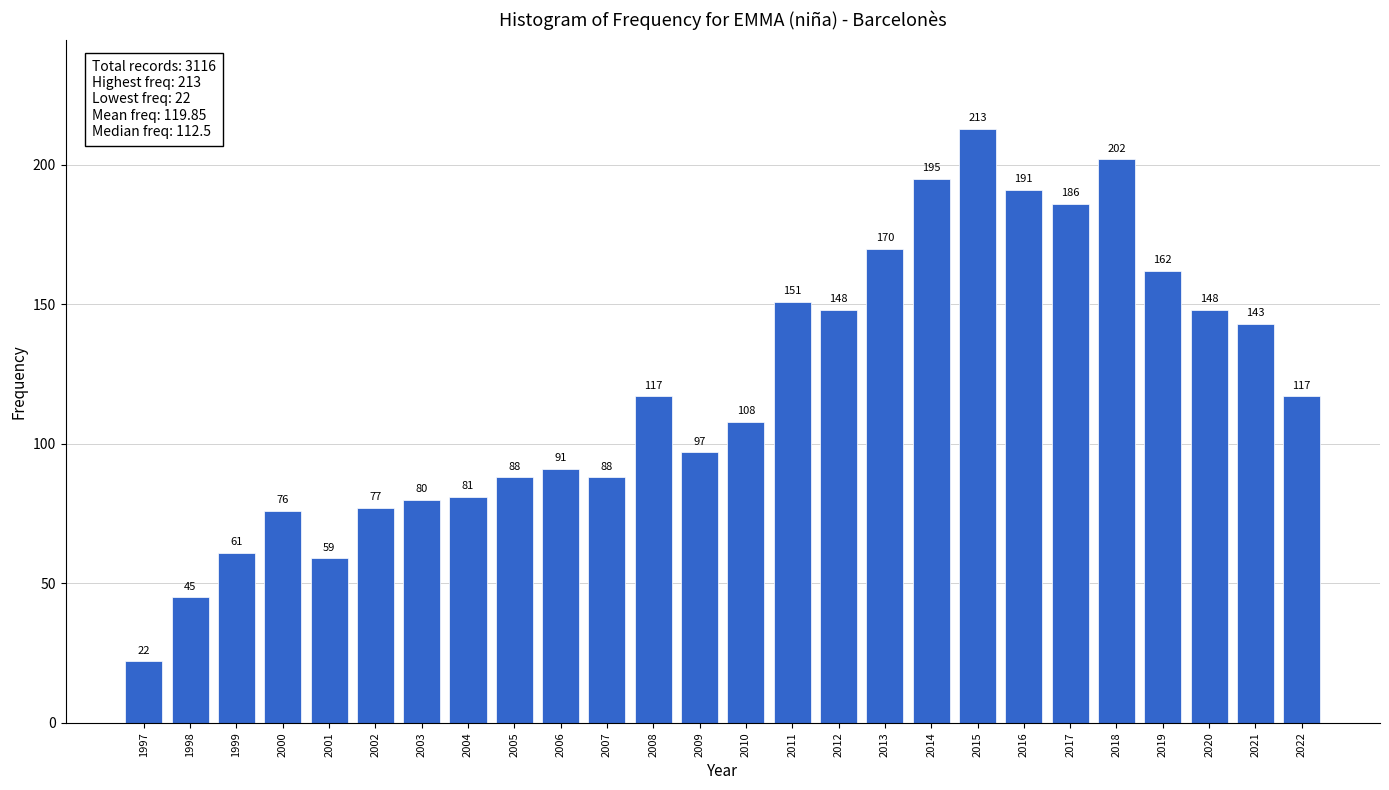

Reading left to right, what are all the values shown in this chart?

22	45	61	76	59	77	80	81	88	91	88	117	97	108	151	148	170	195	213	191	186	202	162	148	143	117